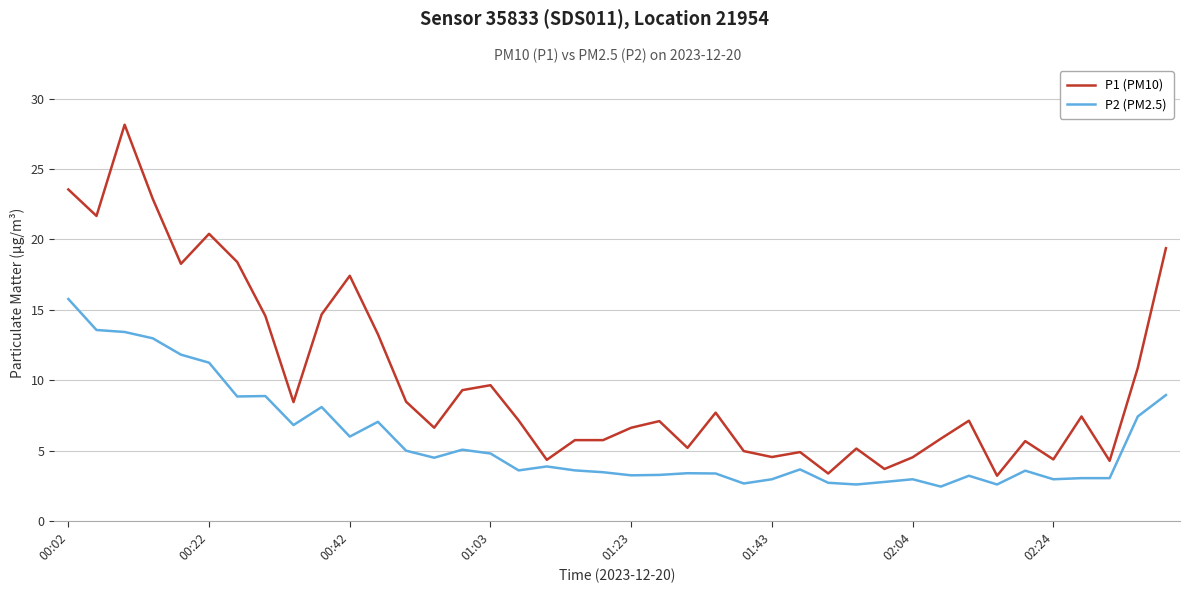

What is the difference between the maximum and minimum values in the P2 (PM2.5) series?

13.3